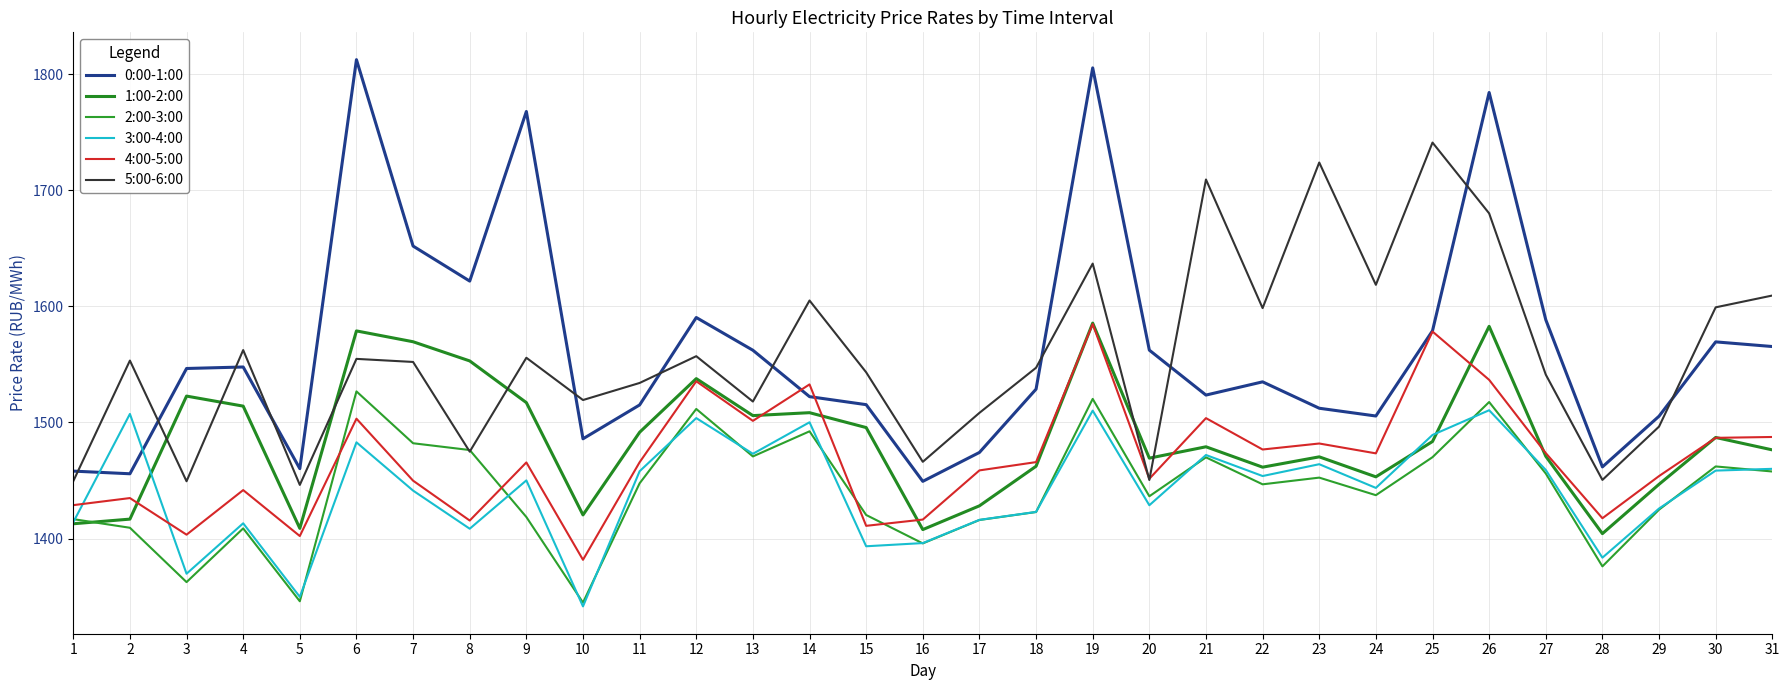

Which series has the widest spread of values?

0:00-1:00